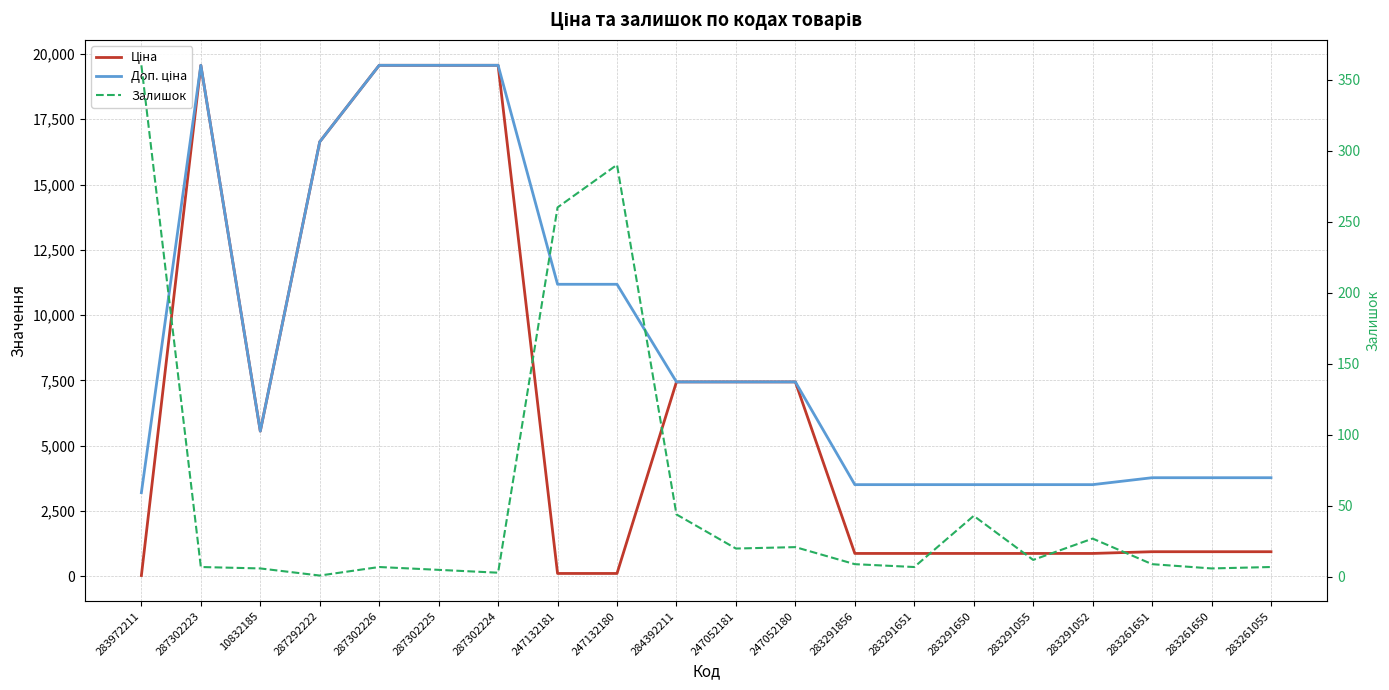

Does the chart display data point markers on the line(s)?

No